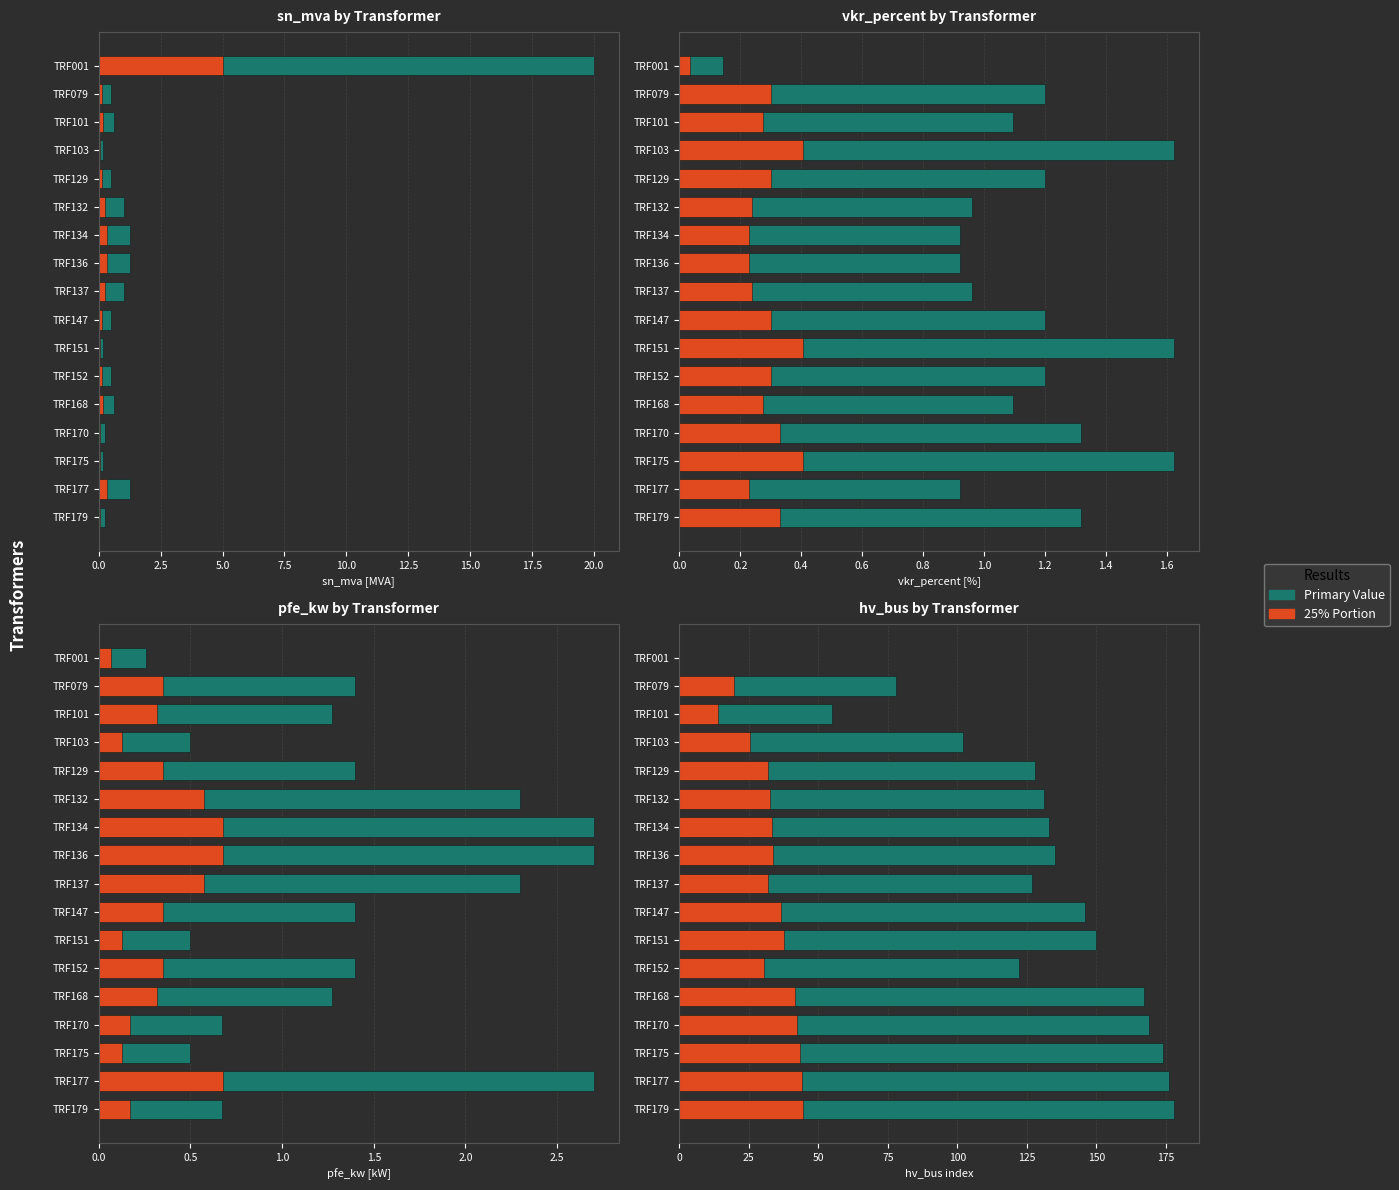

What is the maximum value for Primary?

178.0